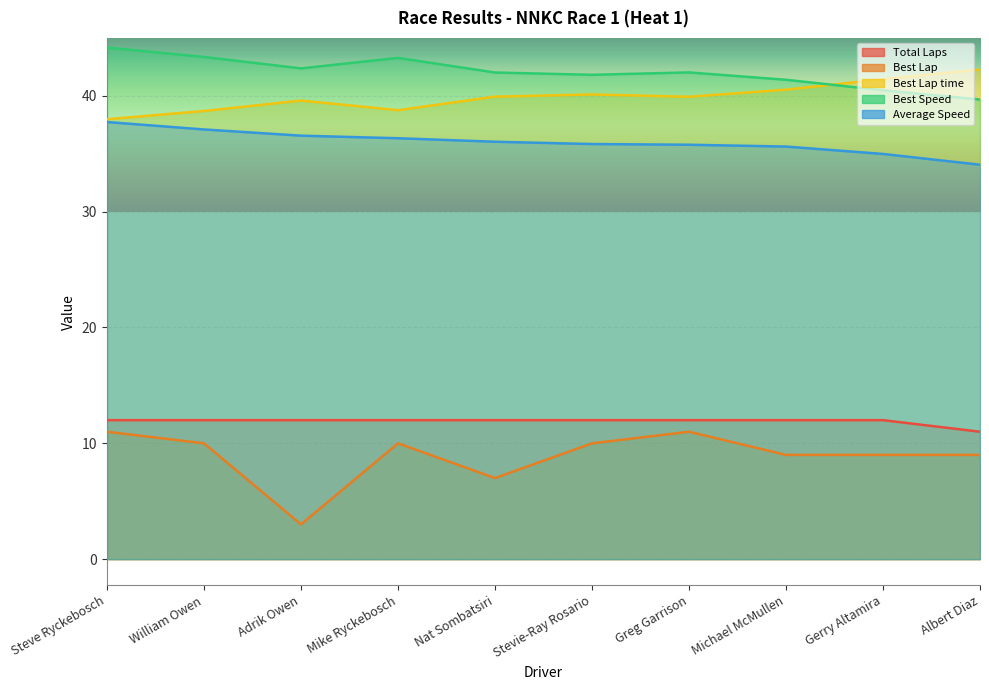

Which series changed the most between Greg Garrison and Michael McMullen?

Best Lap